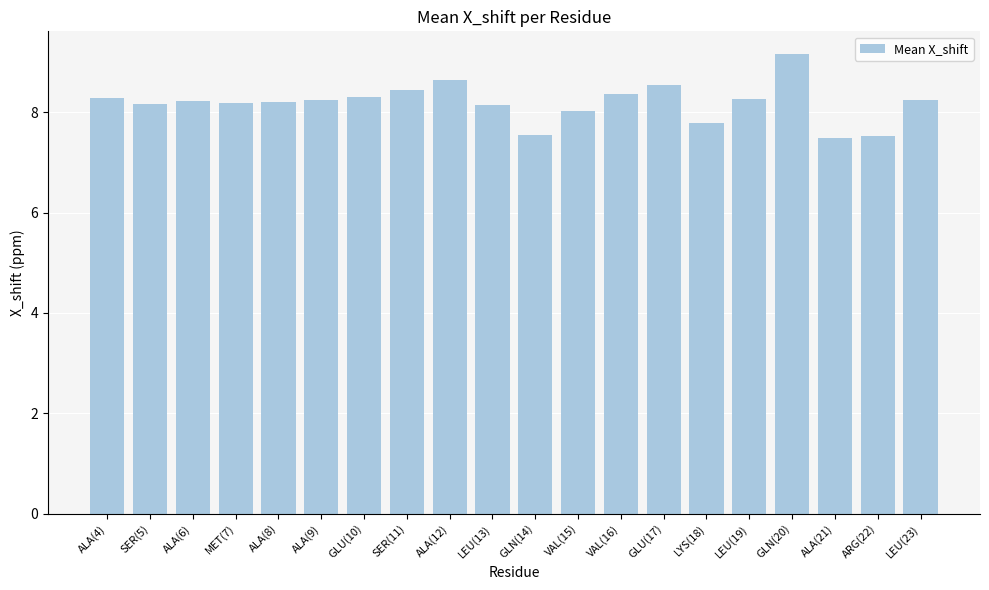

What is the label of the 10th bar from the right?

GLN(14)